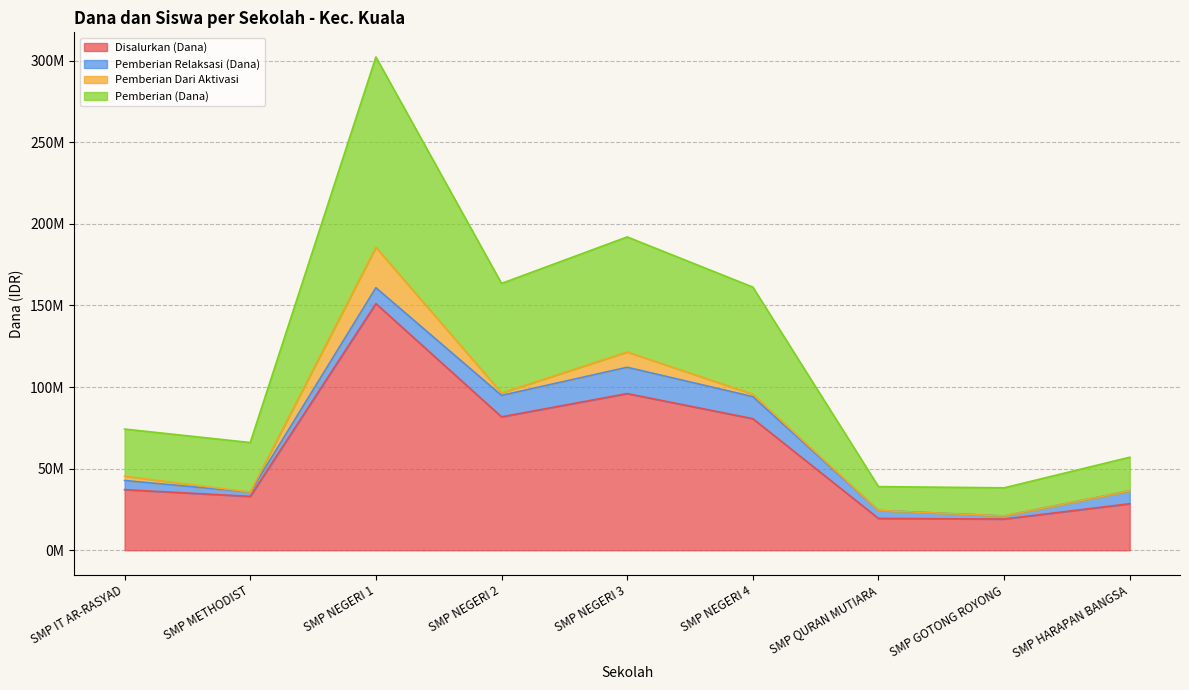

What is the smallest value displayed?

19125000